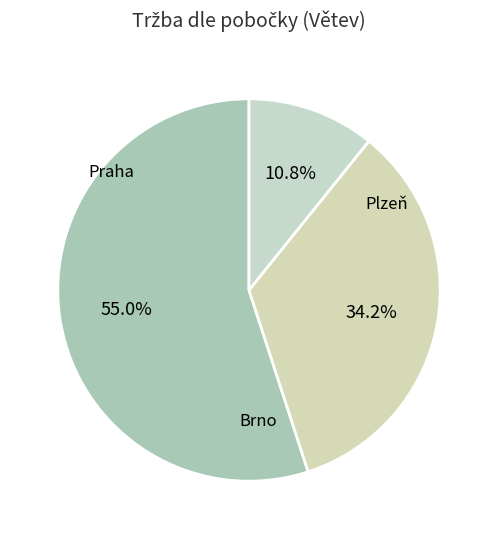

How many slices are in this pie chart?

3